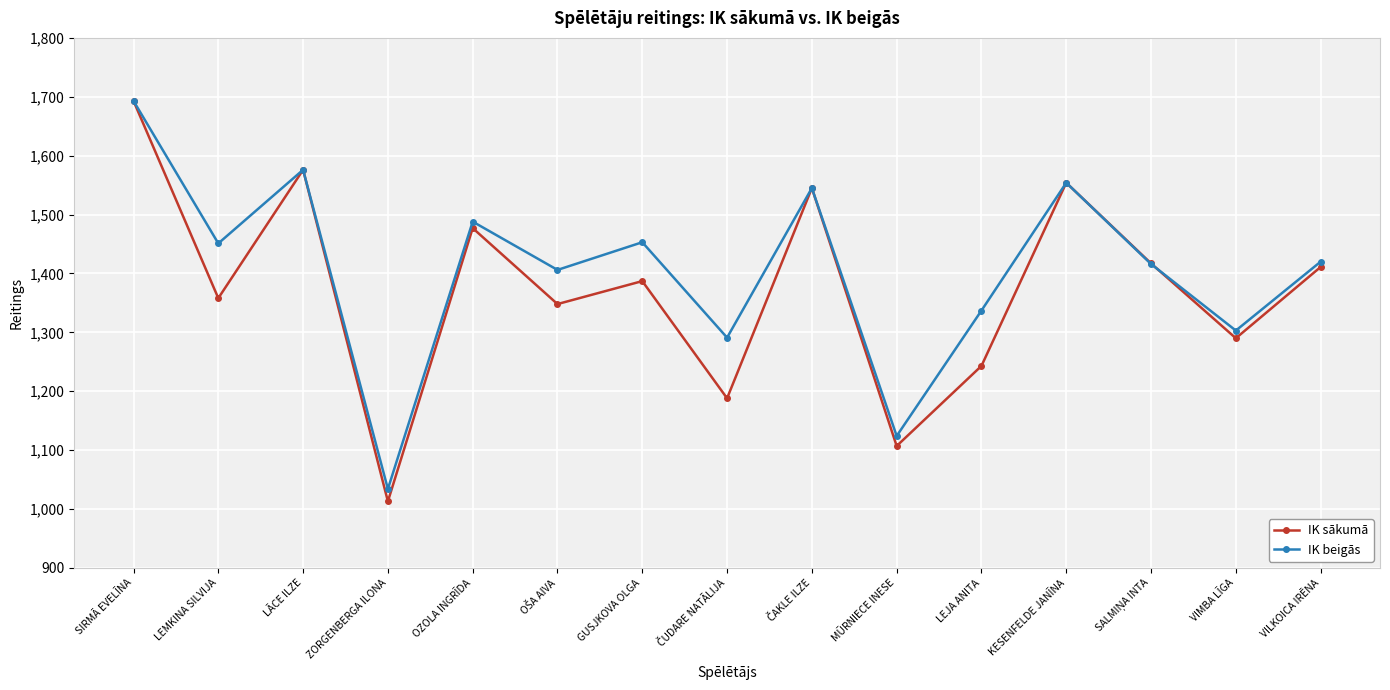

Which series has the widest spread of values?

IK sākumā